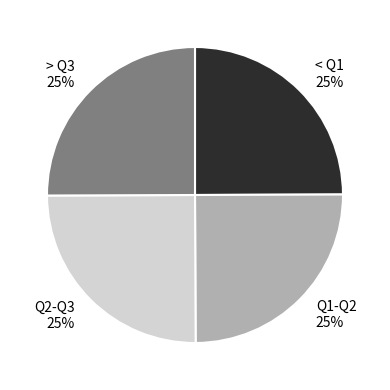

Is it true that Q1-Q2 25% is 25% of the pie?

True